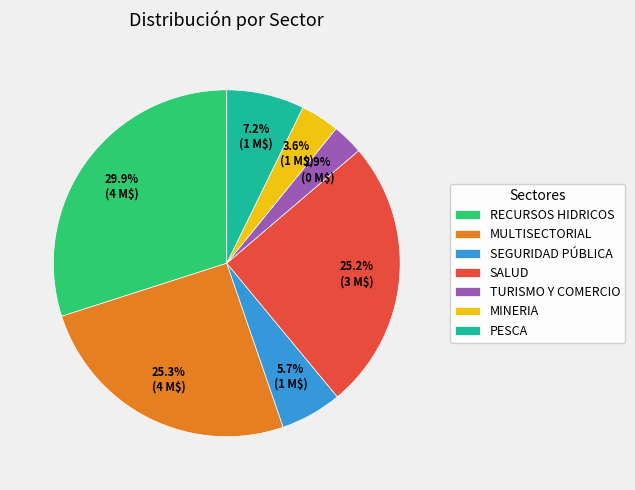

Does PESCA account for over 50% of the chart?

No